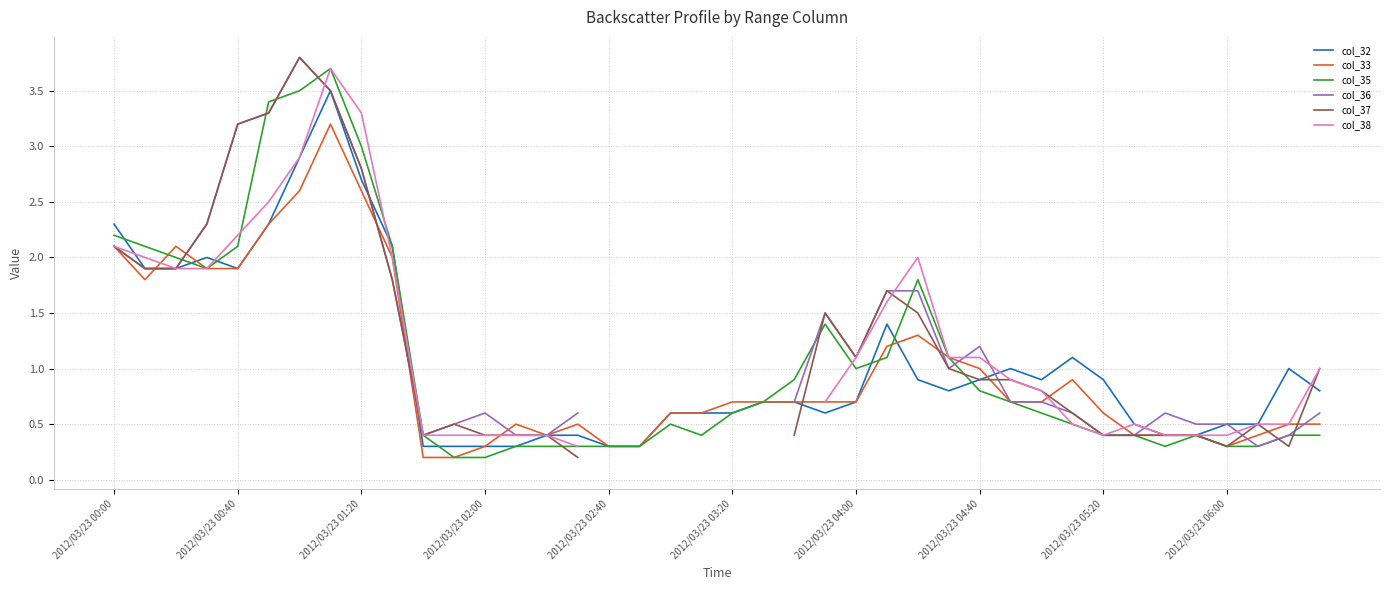

The value of col_32 at 38 is 1.0. True or false?

True